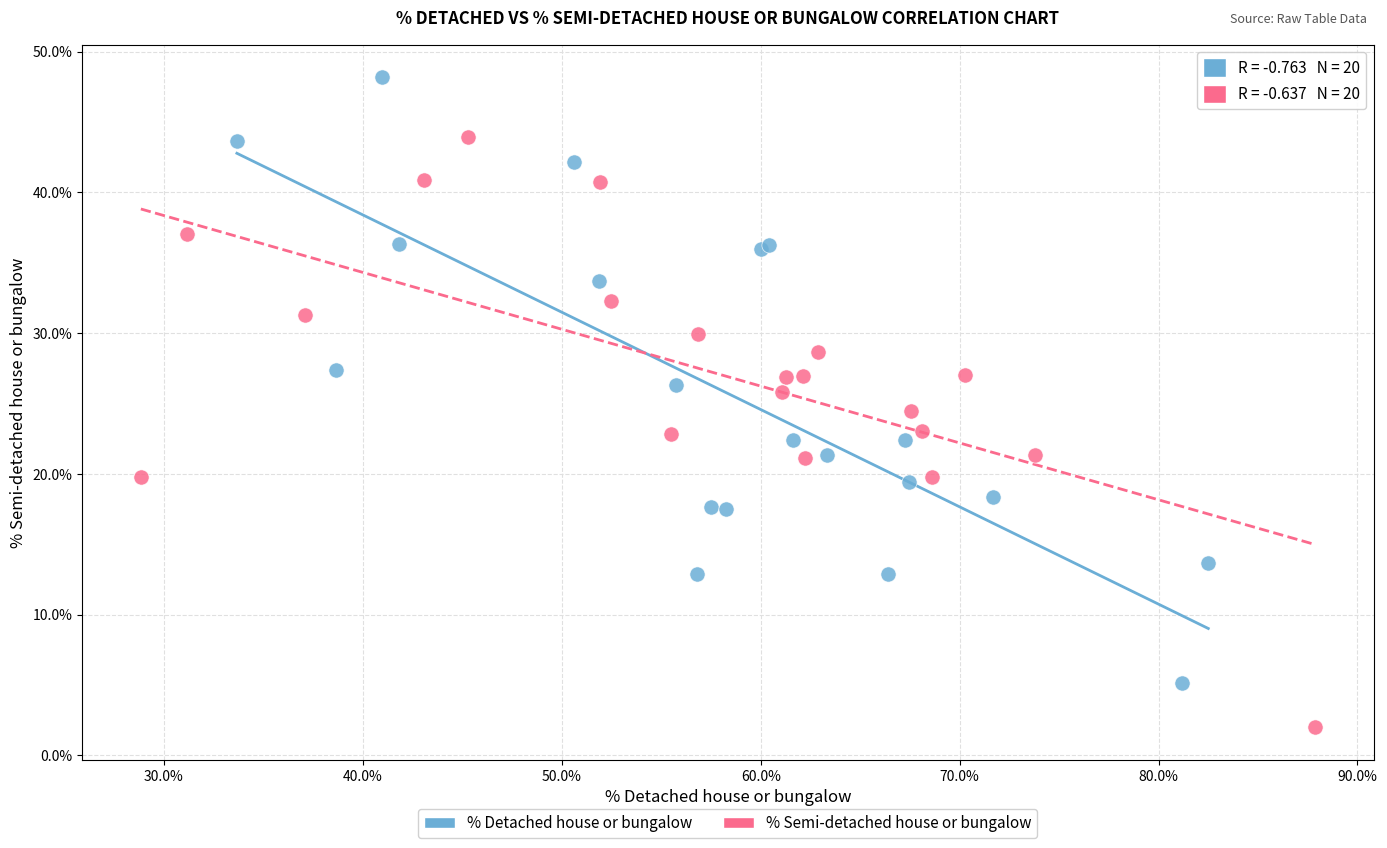

Which series contains the lowest Y value?

% Semi-detached house or bungalow